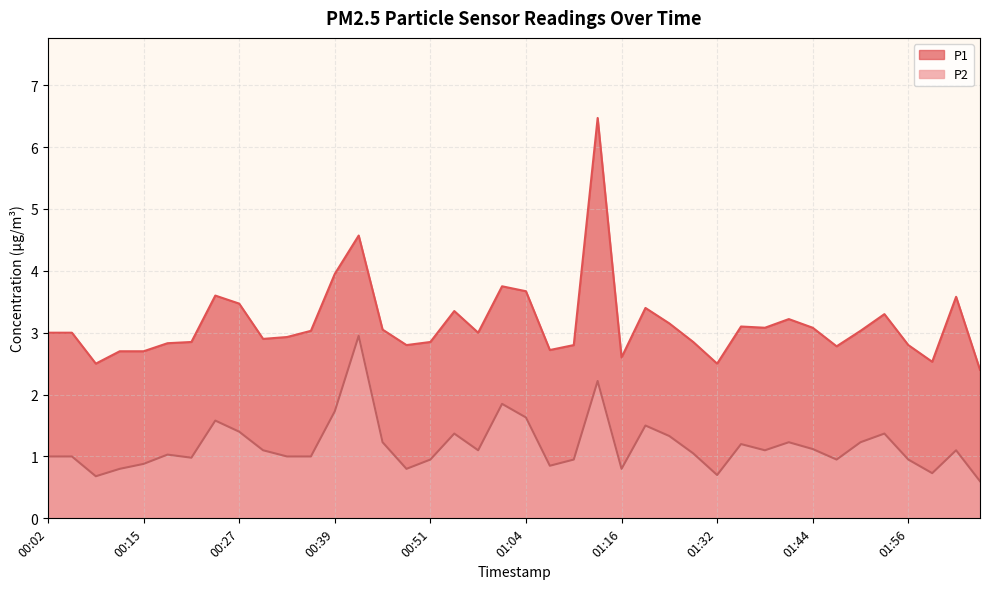

Reading left to right, extract all data points from this chart.

P1: 3.0	3.0	2.5	2.7	2.7	2.8	2.9	3.6	3.5	2.9	2.9	3.0	4.0	4.6	3.0	2.8	2.9	3.4	3.0	3.8	3.7	2.7	2.8	6.5	2.6	3.4	3.1	2.9	2.5	3.1	3.1	3.2	3.1	2.8	3.0	3.3	2.8	2.5	3.6	2.4
P2: 1.0	1.0	0.7	0.8	0.9	1.0	1.0	1.6	1.4	1.1	1.0	1.0	1.7	3.0	1.2	0.8	0.9	1.4	1.1	1.9	1.6	0.8	0.9	2.2	0.8	1.5	1.3	1.1	0.7	1.2	1.1	1.2	1.1	0.9	1.2	1.4	0.9	0.7	1.1	0.6